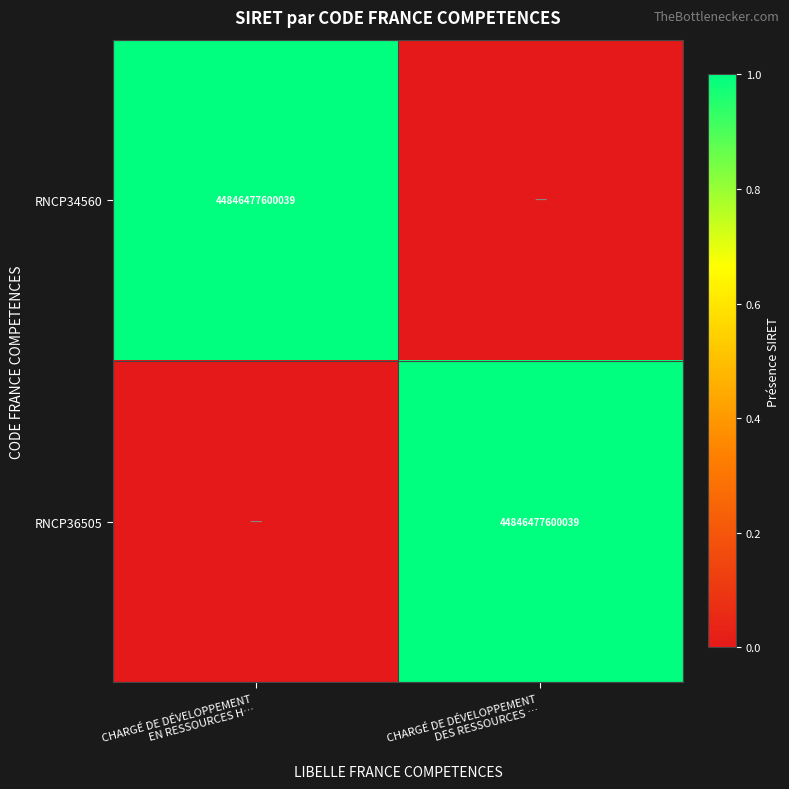

Which series has the largest range (max minus min)?

RNCP34560